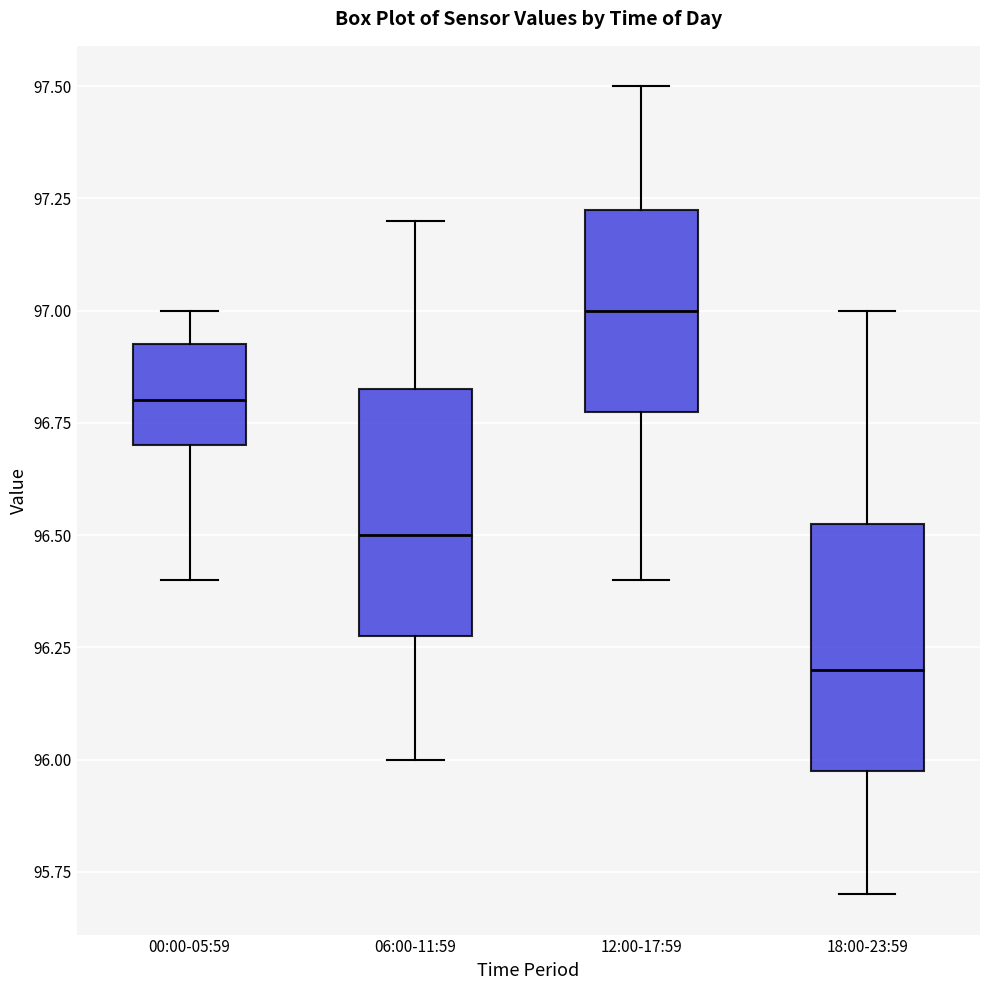

Where is the upper edge of the box for 18:00-23:59 on the y-axis? The values are not printed on the chart, so give them approximately, as read against the axis.

96.55